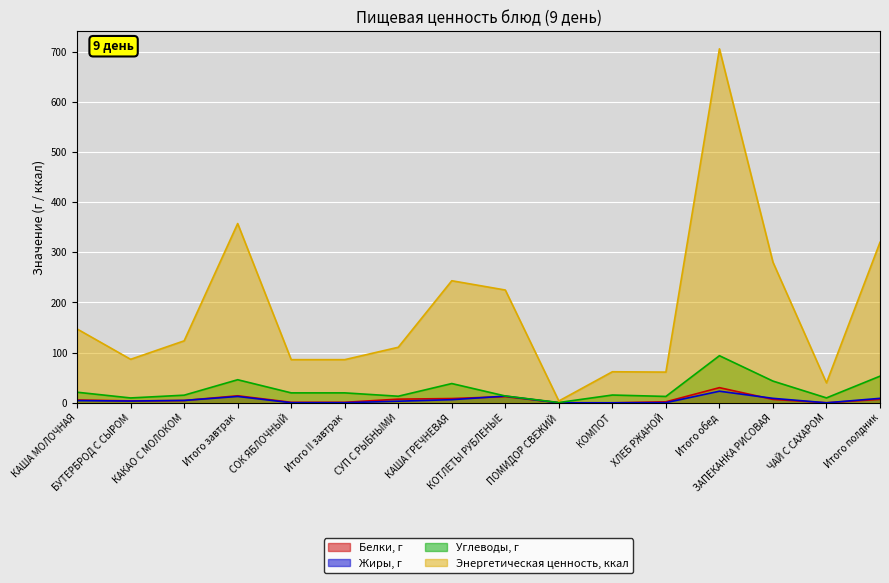

List the series in order of their peak value, lowest first.

Жиры, г, Белки, г, Углеводы, г, Энергетическая ценность, ккал